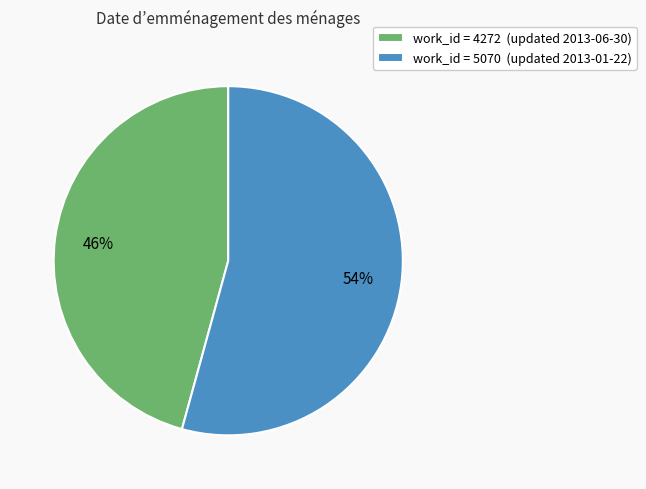

Which slice represents more than half of the pie?

work_id = 5070 (updated 2013-01-22)